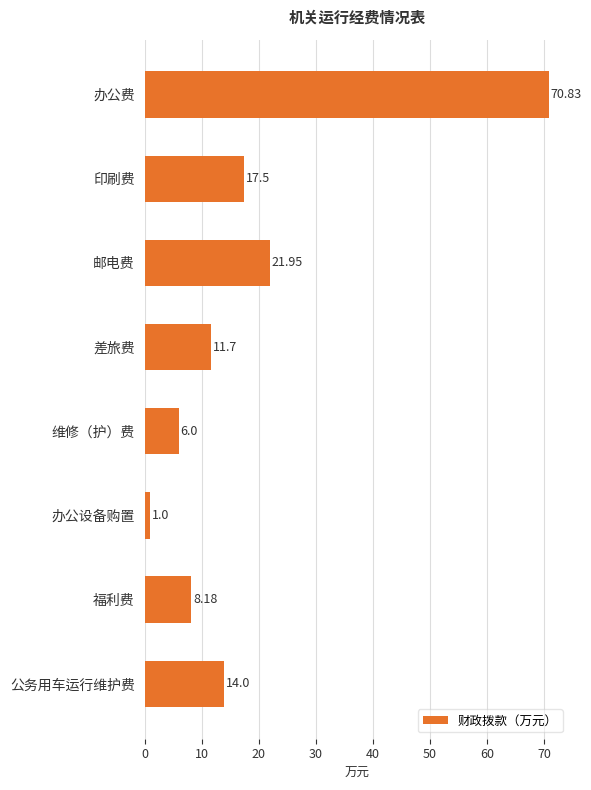

What is the label of the 7th bar from the top?

福利费